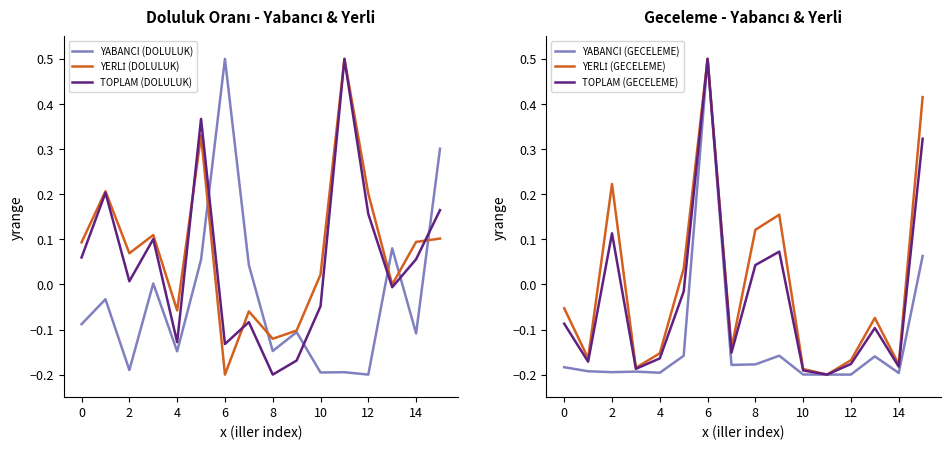

Which label corresponds to the smallest value in the chart?

12